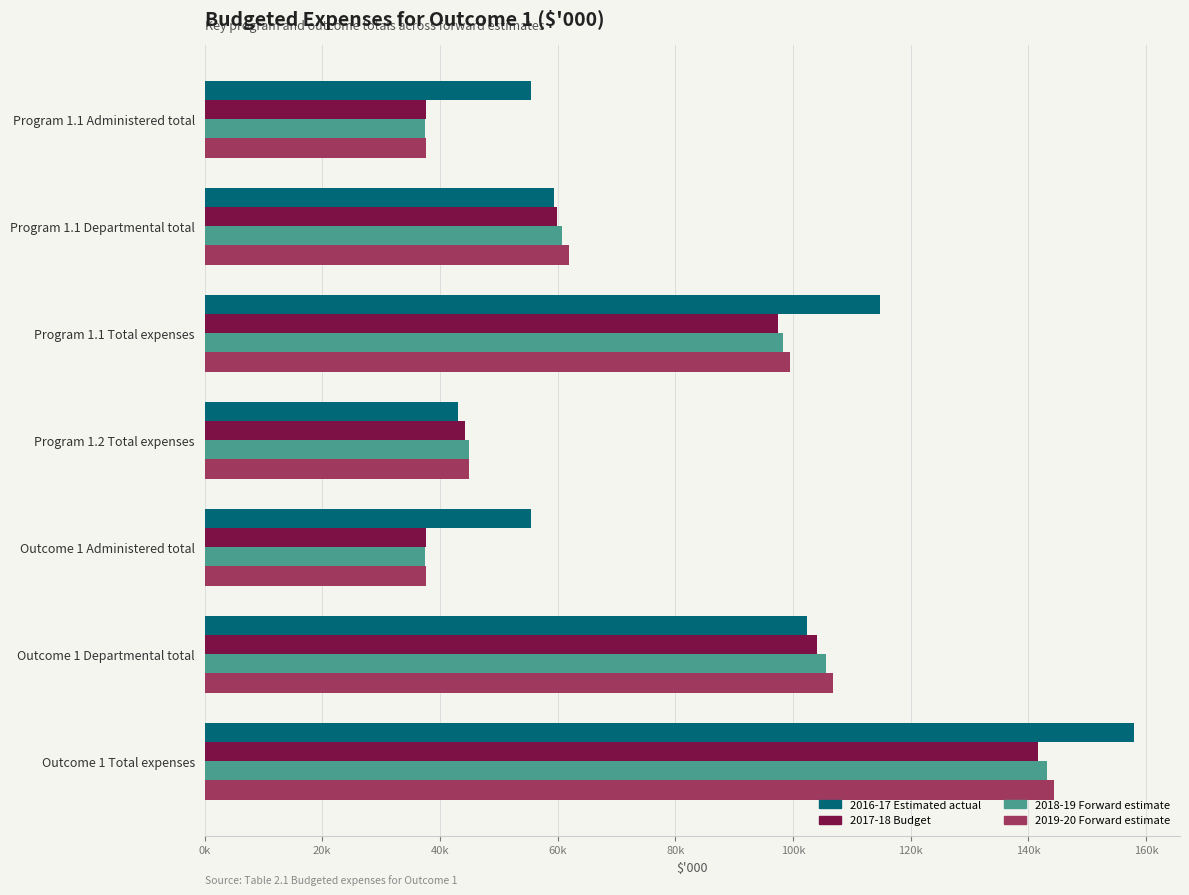

At which label is 2018-19 Forward estimate closest to 90309?

Program 1.1 Total expenses